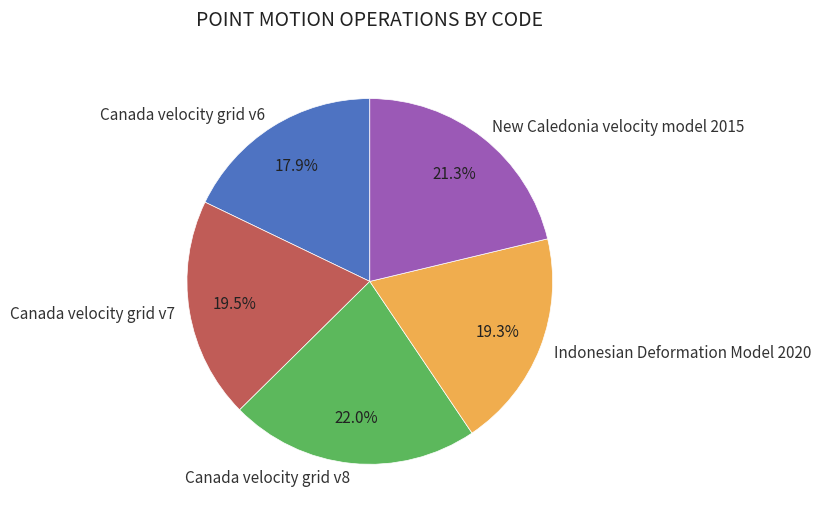

True or false: Canada velocity grid v6 accounts for 23% of the total.

False